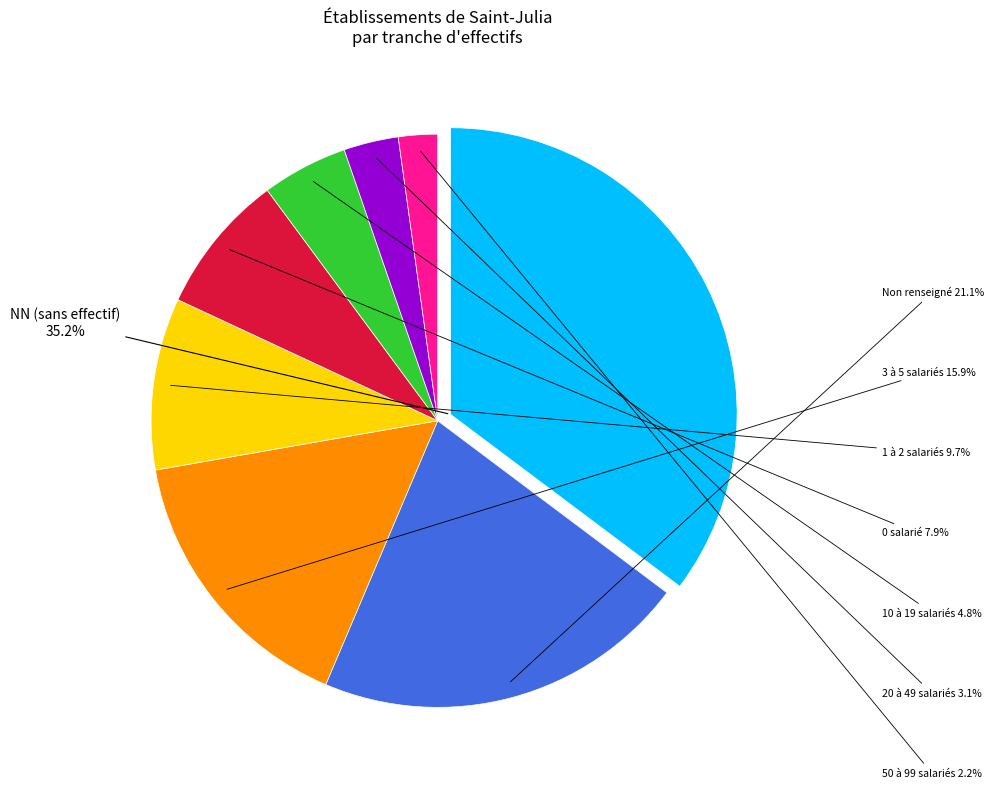

Is there a majority slice in this chart?

No